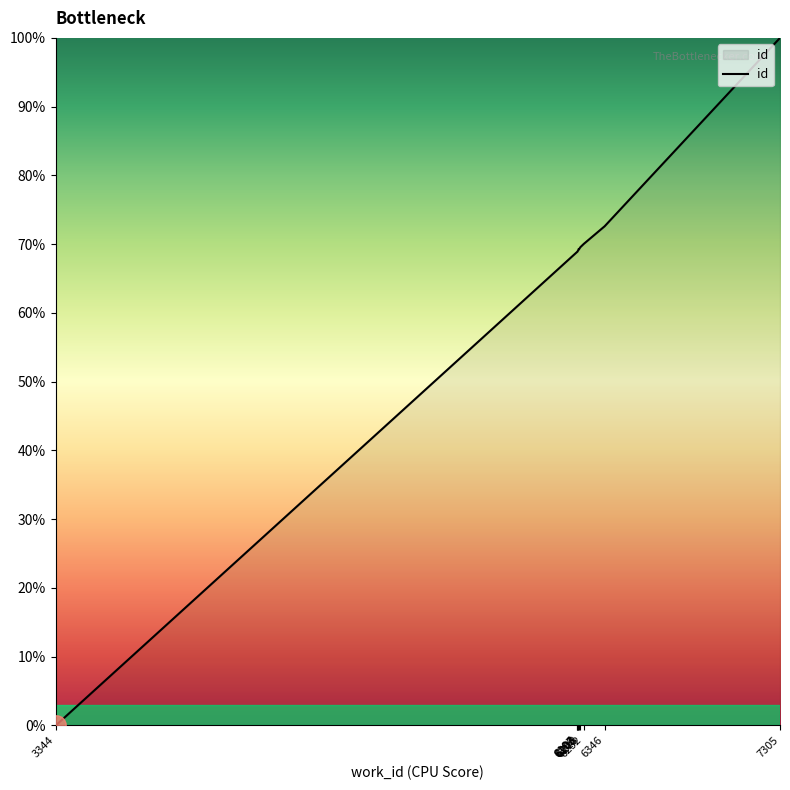

Which label corresponds to the largest value in the chart?

7305